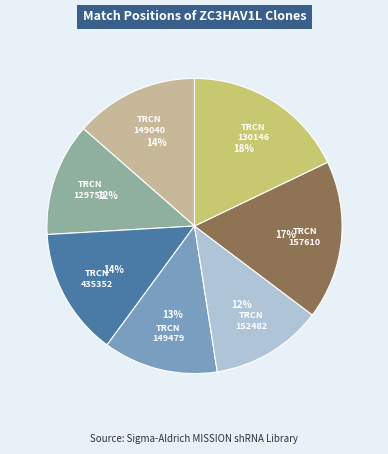

How many segments does this pie chart have?

7